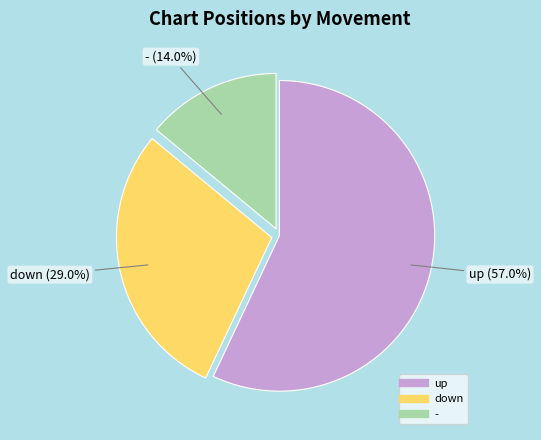

Which category accounts for the majority?

up